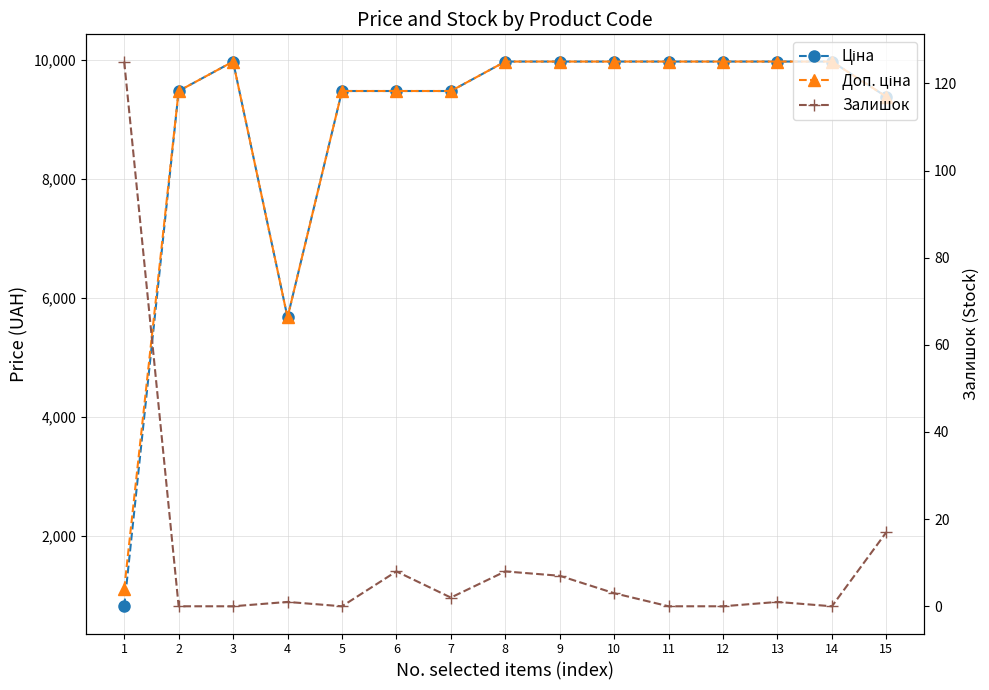

What are all the series names shown in the legend?

Ціна, Доп. ціна, Залишок